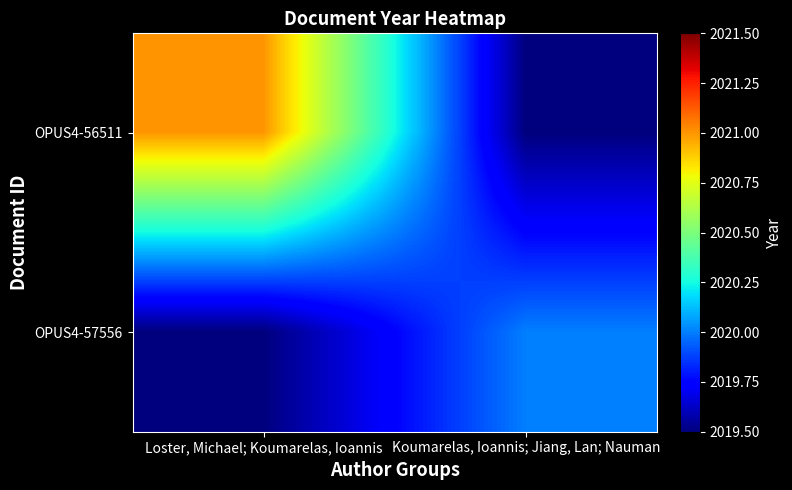

At how many categories does at least one series exceed 2020?

1